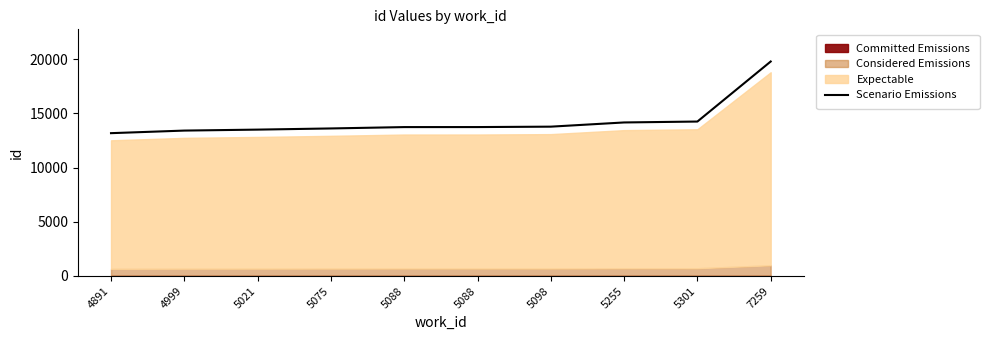

What value does the data have at 7259?

19793